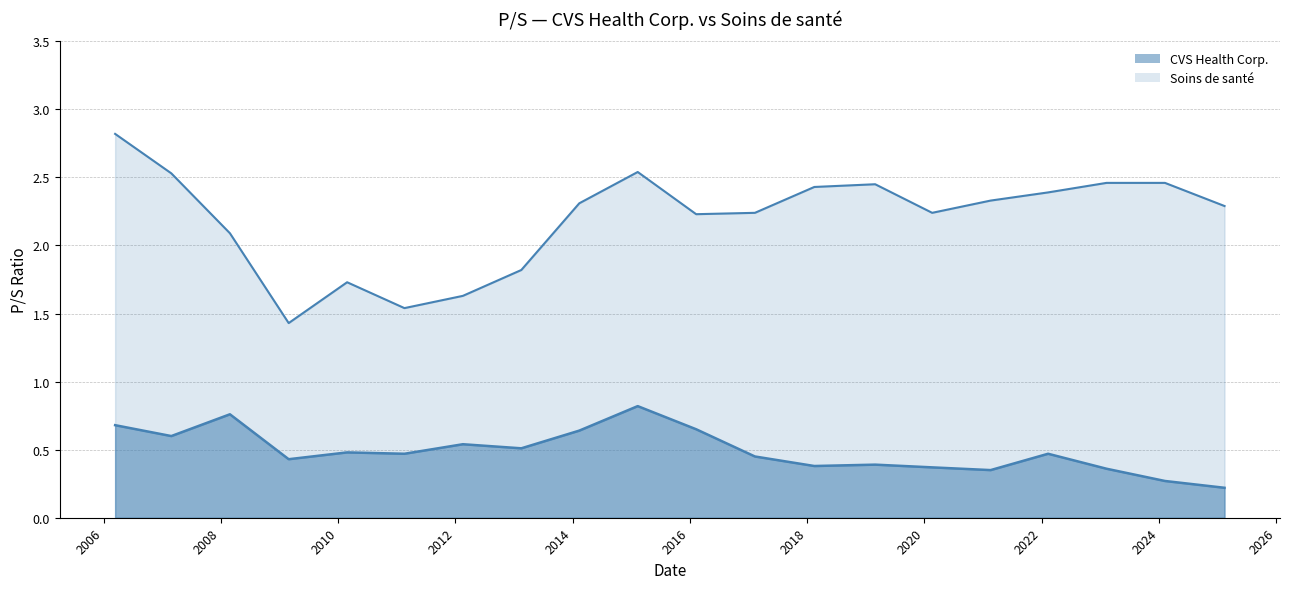

What are all the series names shown in the legend?

CVS Health Corp., Soins de santé